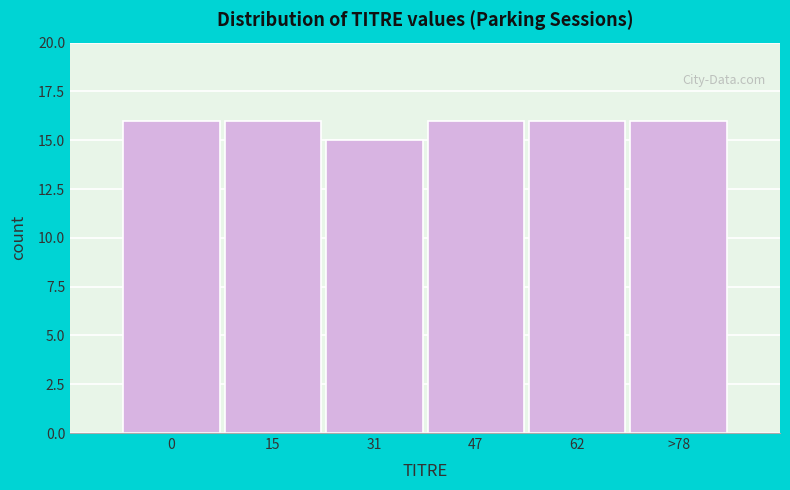

Reading left to right, extract all data points from this chart.

0=16	15=16	31=15	47=16	62=16	>78=16